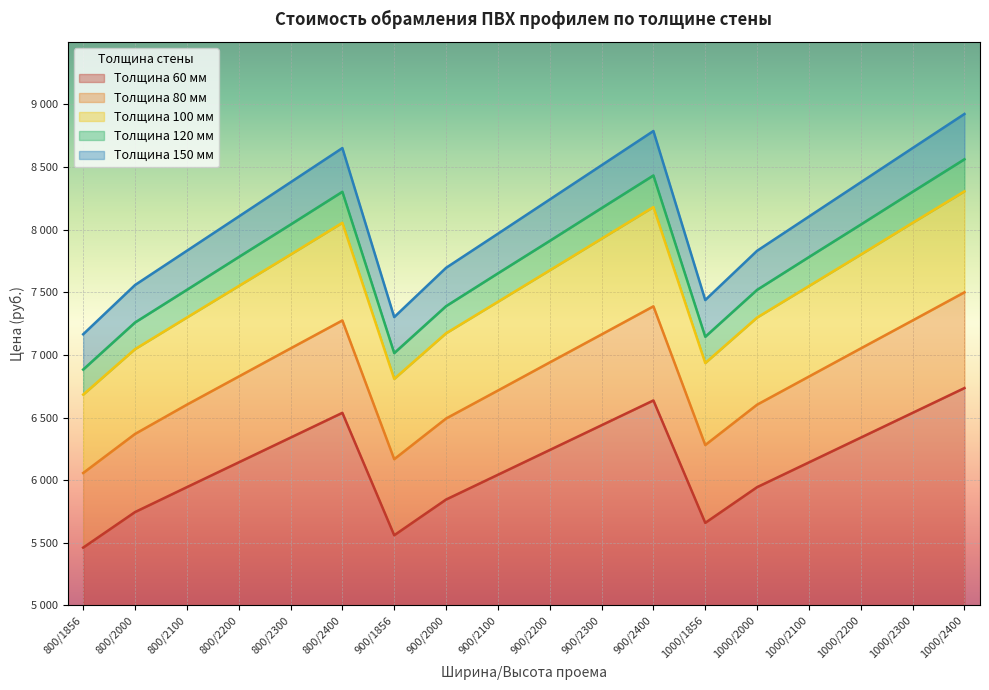

How many data points does each series have?

18